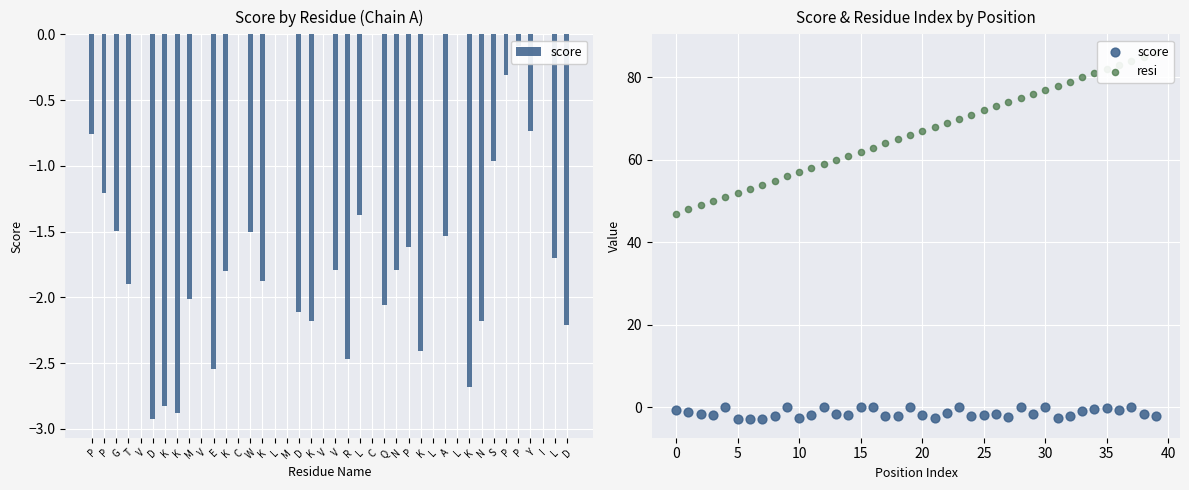

What are all the series names shown in the legend?

score, resi